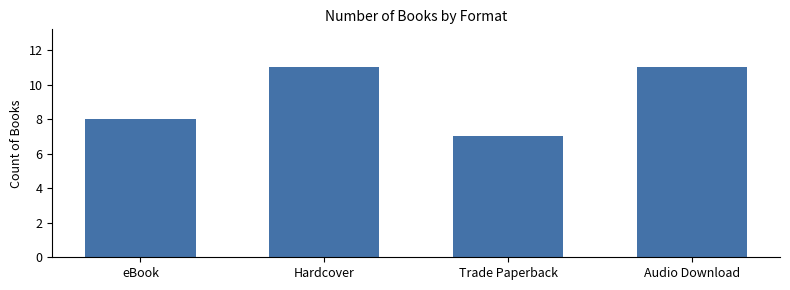

Reading left to right, transcribe all the data shown in this chart.

8	11	7	11